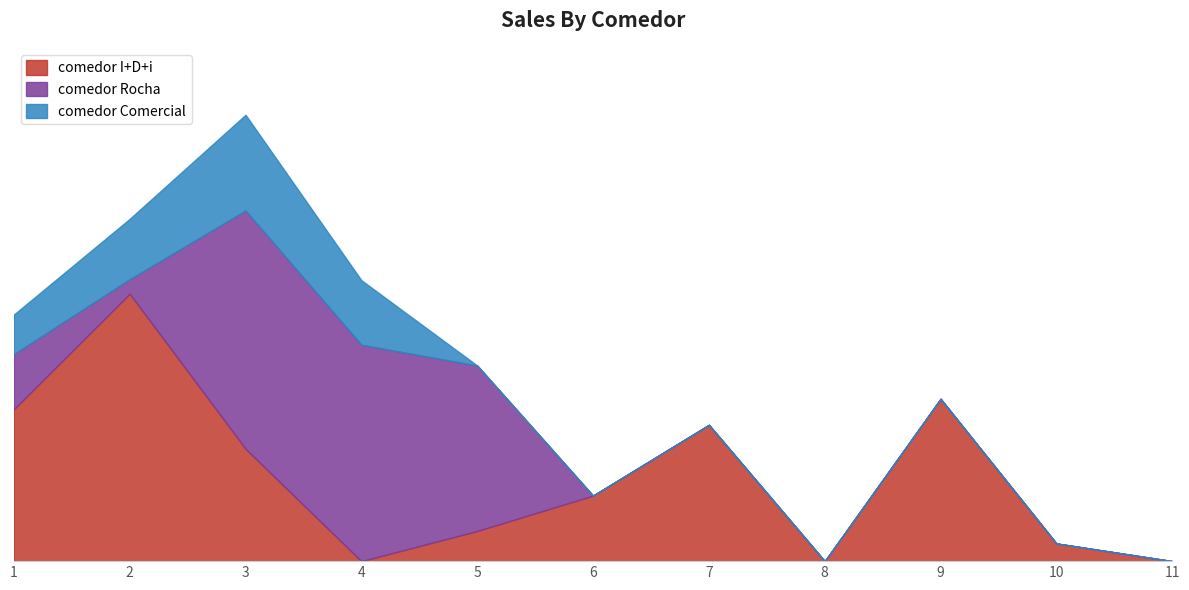

Count the number of categories in the chart.

11